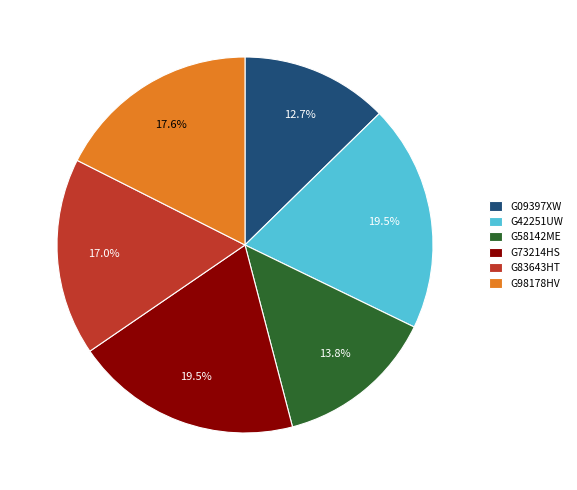

Approximately how many times larger is the value at G98178HV compared to G09397XW?

1.4